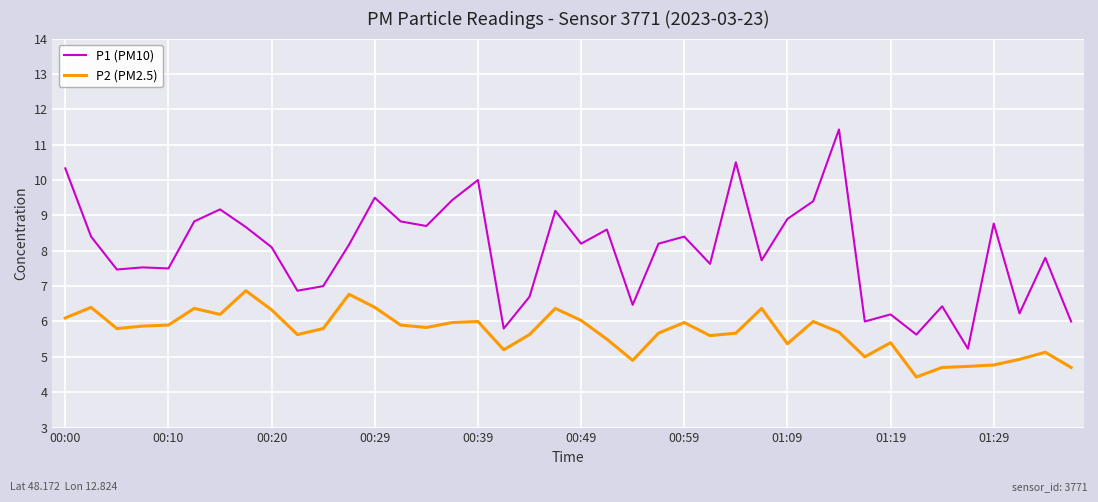

True or false: P1 (PM10) and P2 (PM2.5) intersect in this chart.

False